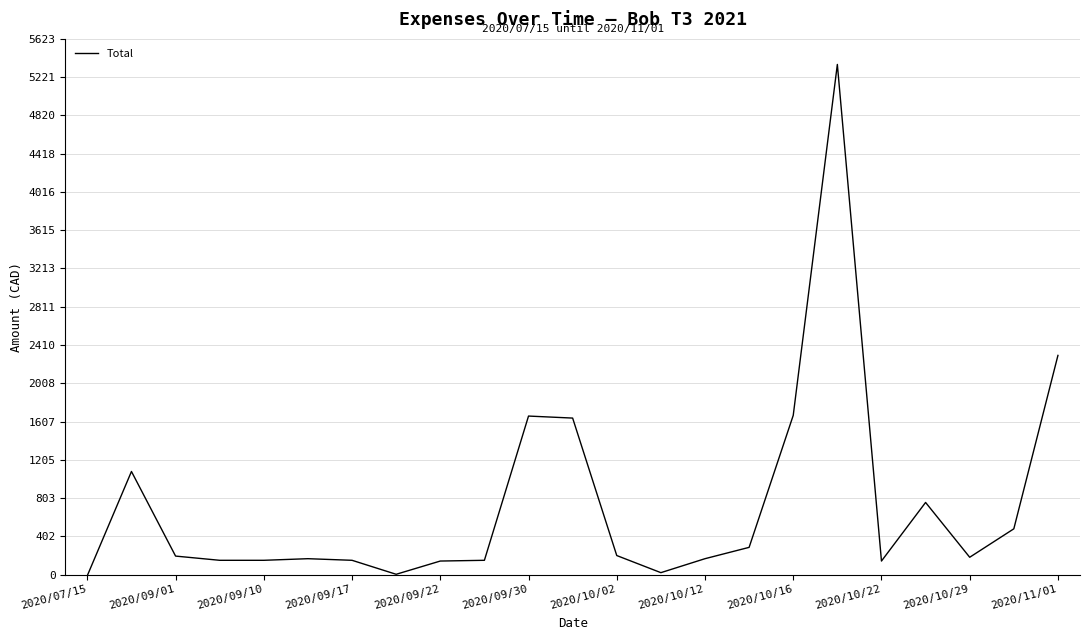

What is the difference between the maximum and minimum values?

5365.4